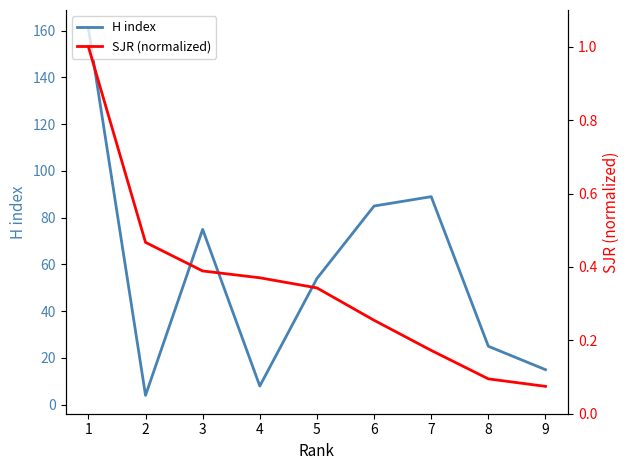

What are all the series names shown in the legend?

H index, SJR (normalized)